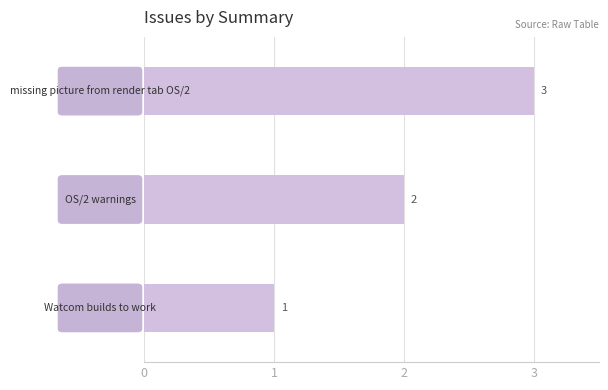

How many distinct data groups are displayed?

1